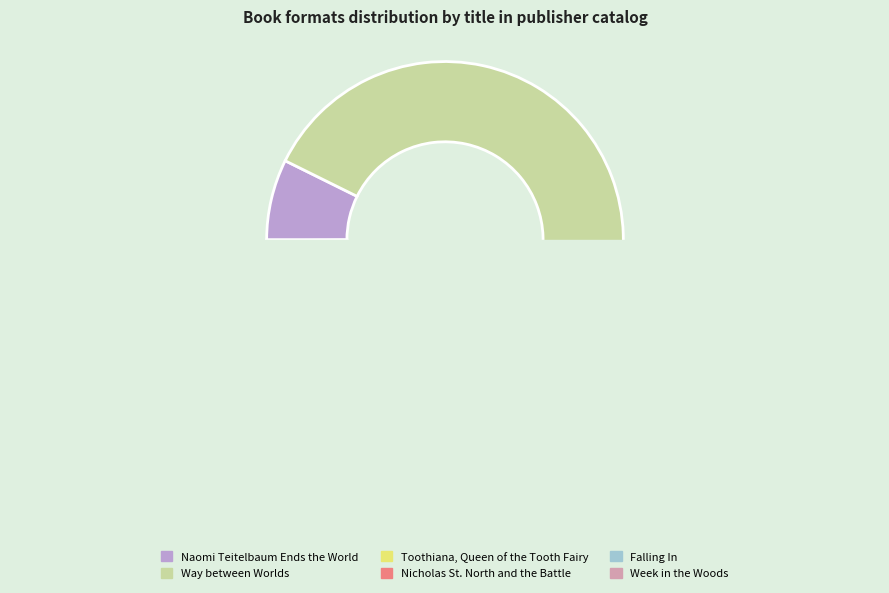

Is it true that Falling In is 1% of the pie?

False